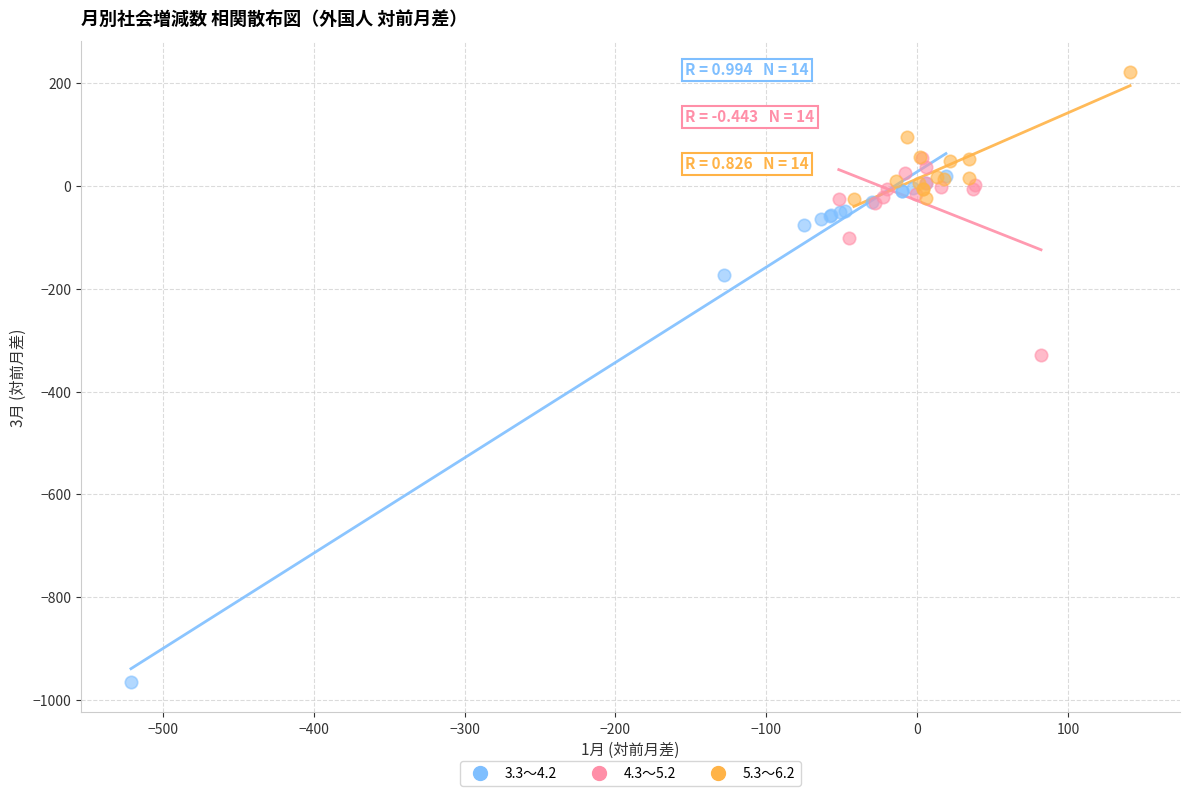

Which series reaches the minimum Y coordinate?

3.3～4.2